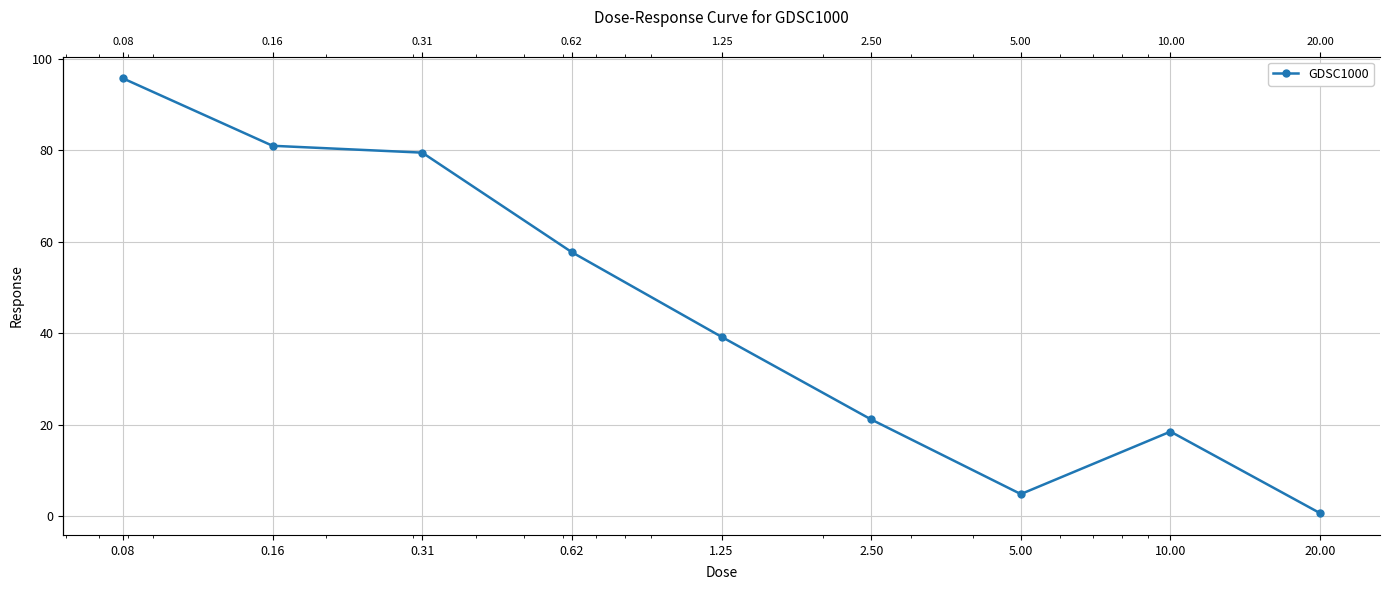

Rank the categories by value from lowest to highest.

20.00, 5.00, 10.00, 2.50, 1.25, 0.62, 0.31, 0.16, 0.08